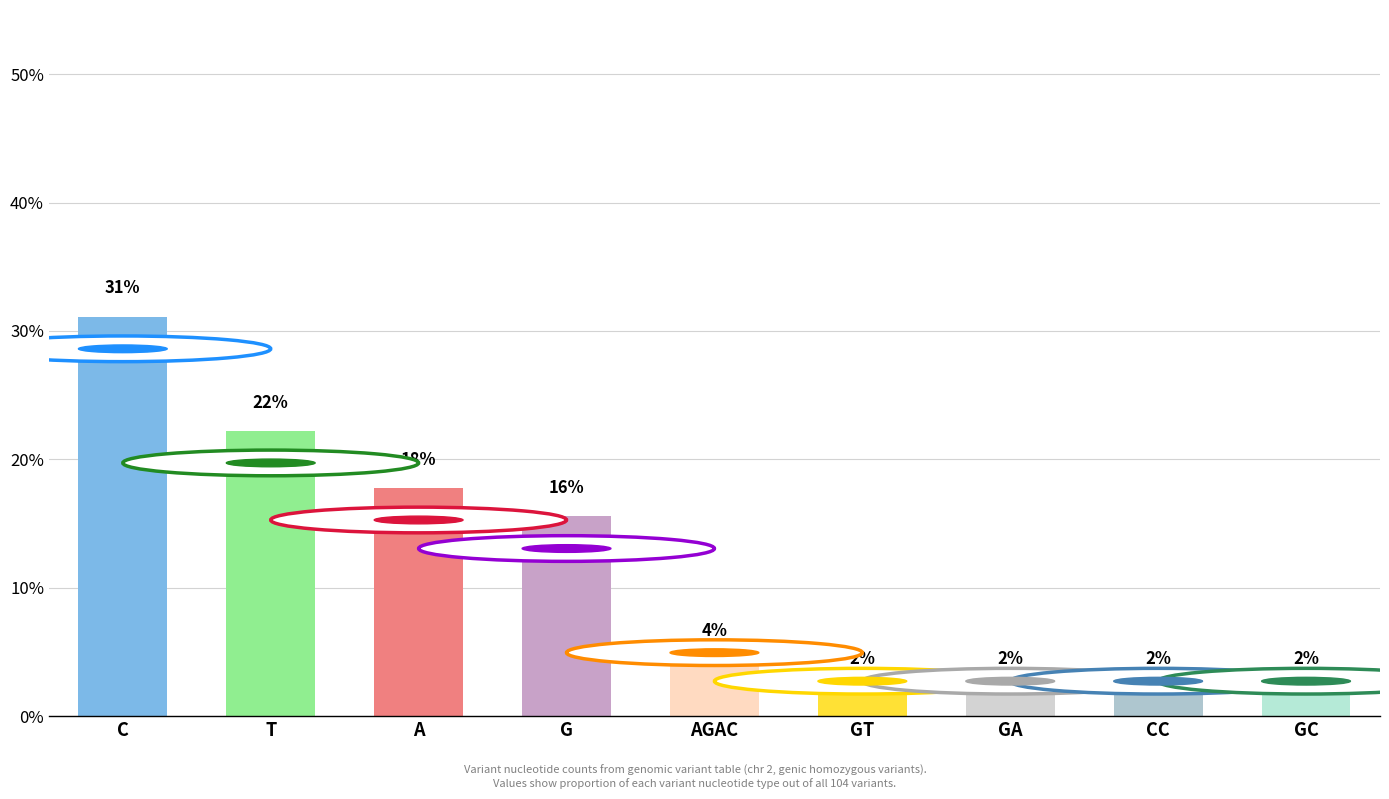

Reading left to right, extract all data points from this chart.

31.1	22.2	17.8	15.6	4.4	2.2	2.2	2.2	2.2